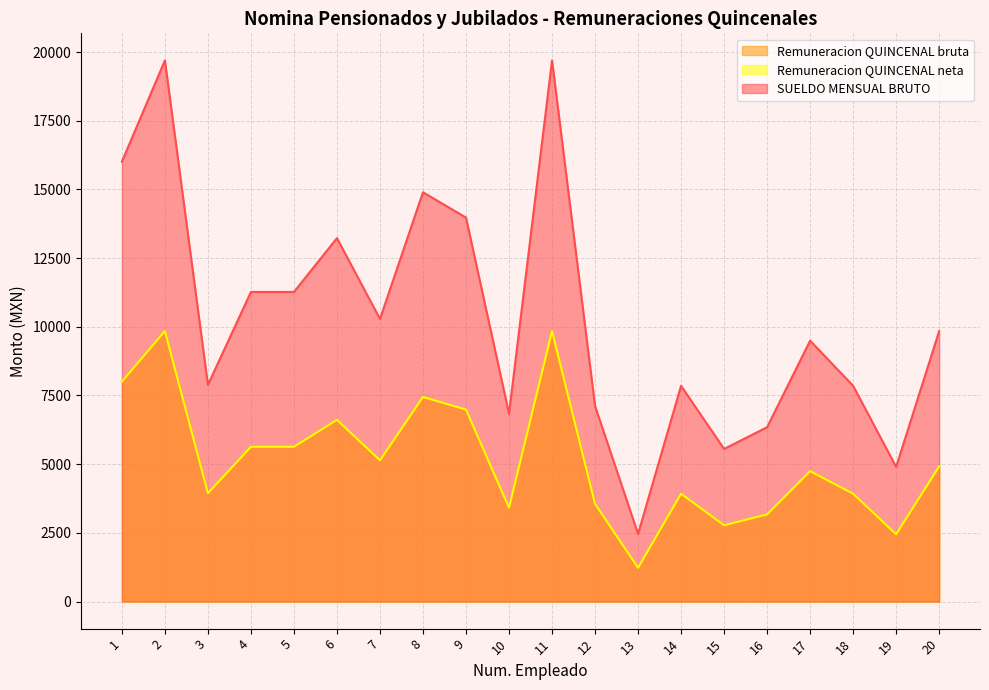

True or false: Remuneracion QUINCENAL bruta has more than 2 interior local peaks.

True